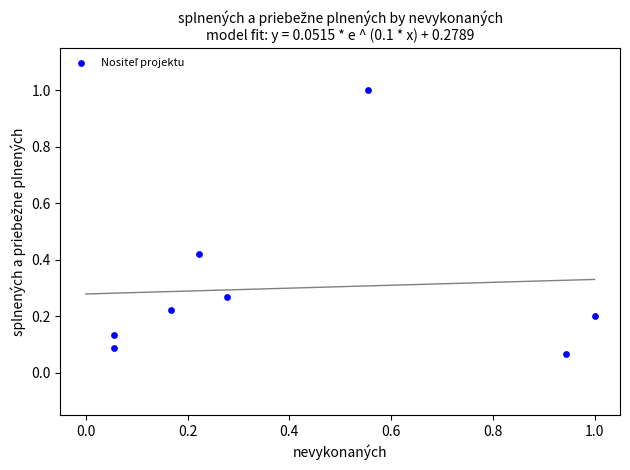

What is the range of Y values (max minus min)?

0.9